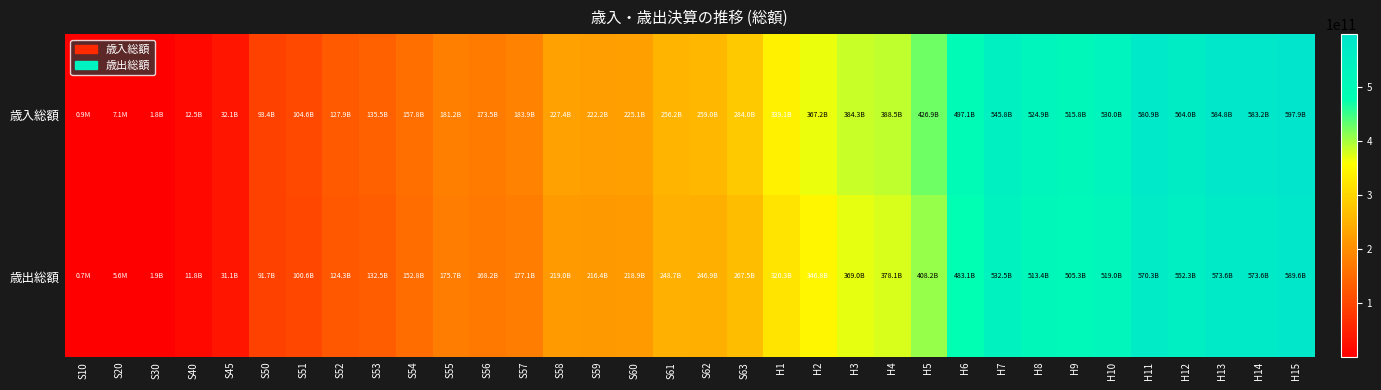

Reading left to right, transcribe all the data shown in this chart.

歳入総額: S10=922544	S20=7122955	S30=1812881068	S40=12496156951	S45=32082084320	S50=93388847910	S51=104566164618	S52=127923649318	S53=135540840846	S54=157805328471	S55=181166691732	S56=173462920884	S57=183871181028	S58=227446525465	S59=222229119104	S60=225058299906	S61=256152265731	S62=258963257965	S63=283950691753	H1=339149600965	H2=367238925601	H3=384290330382	H4=388462732912	H5=426907719438	H6=497091459995	H7=545844488766	H8=524899890317	H9=515831344370	H10=530023861947	H11=580871858765	H12=564034127176	H13=584831196390	H14=583180549184	H15=597881053386
歳出総額: S10=674771	S20=5567663	S30=1867398771	S40=11807841194	S45=31076275196	S50=91679124769	S51=100556028079	S52=124333042398	S53=132520277305	S54=152756622686	S55=175702985873	S56=168185853036	S57=177085169137	S58=219011841507	S59=216447684229	S60=218943361096	S61=248659033280	S62=246887151521	S63=267547169850	H1=320299423382	H2=346816535331	H3=369041614104	H4=378109796442	H5=408152362751	H6=483092304805	H7=532538739160	H8=513434884383	H9=505316275386	H10=519043888231	H11=570322003340	H12=552281379207	H13=573592160001	H14=573607154295	H15=589618270577